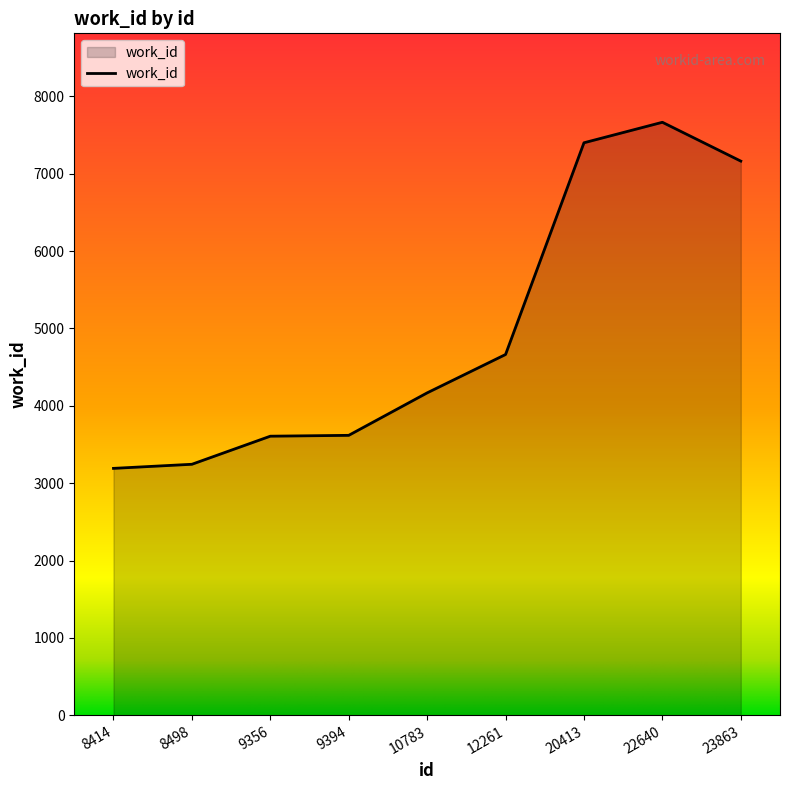

What is the change in value from 8414 to 20413?

+4209